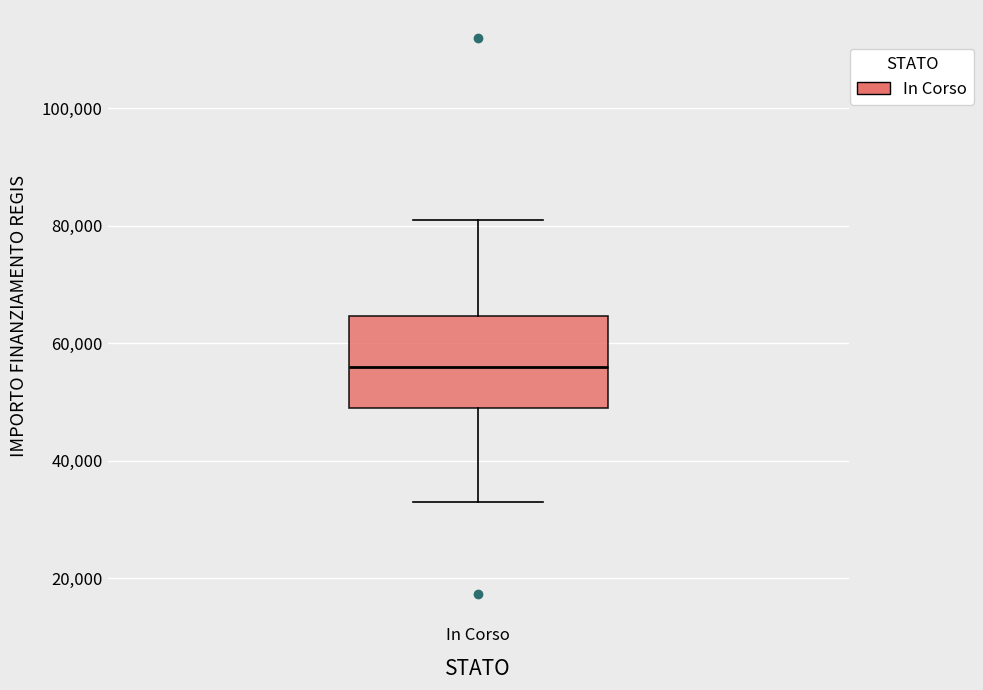

Read this box plot against the y-axis: the position of the median line, the range covered by the box, and the ends of both whiskers. The values are not printed on the chart, so give them approximately, as read against the axis.

median 56000, box 50000 to 64000, whiskers 32000 to 80000